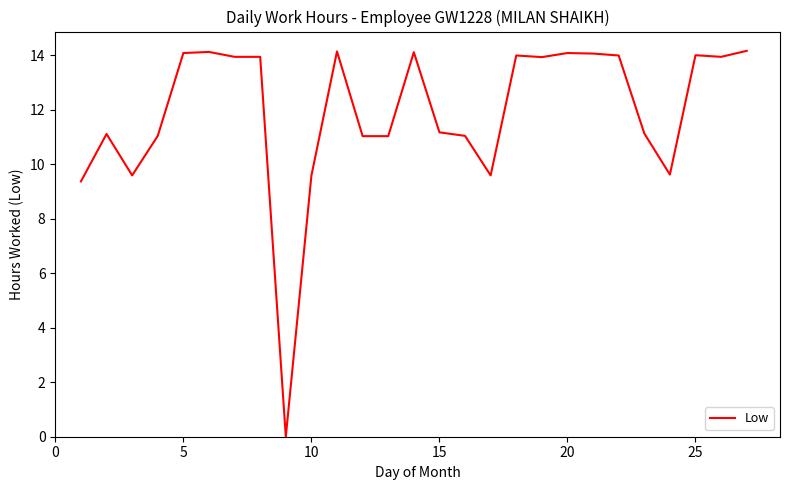

What is the difference between the maximum and minimum values?

14.2